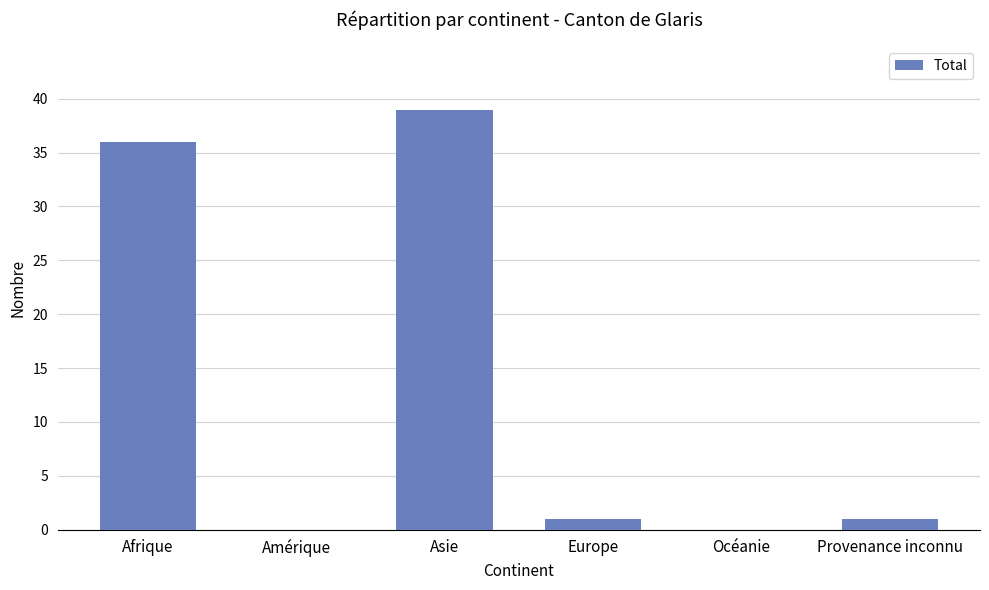

Reading right to left, transcribe all the data shown in this chart.

1	0	1	39	0	36